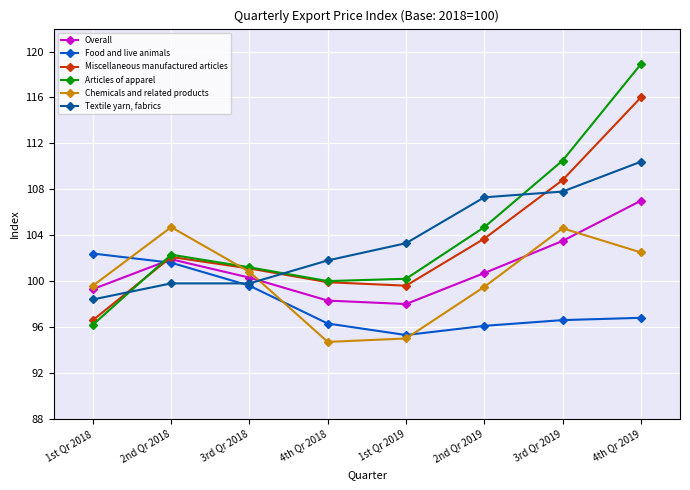

In Chemicals and related products, how many points are higher than both neighbors (excluding endpoints)?

2